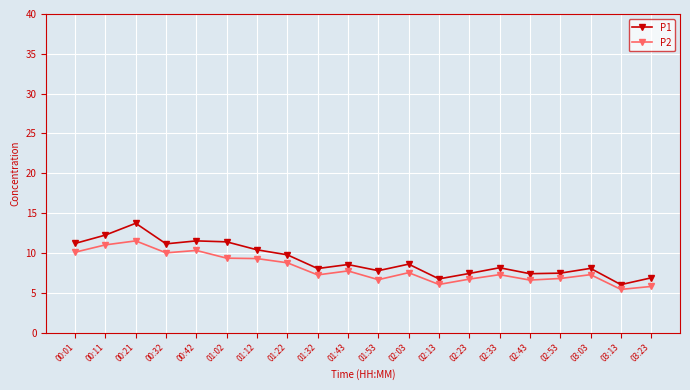

What is the total value across all series at 03:03?

15.4